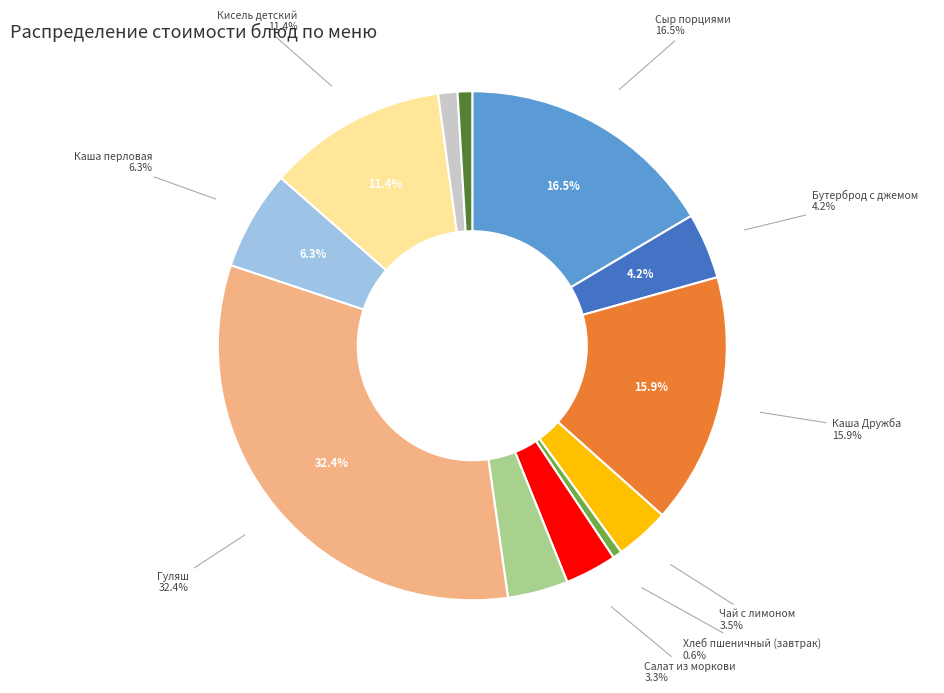

Which has a higher value, Бутерброд с джемом or Гуляш?

Гуляш